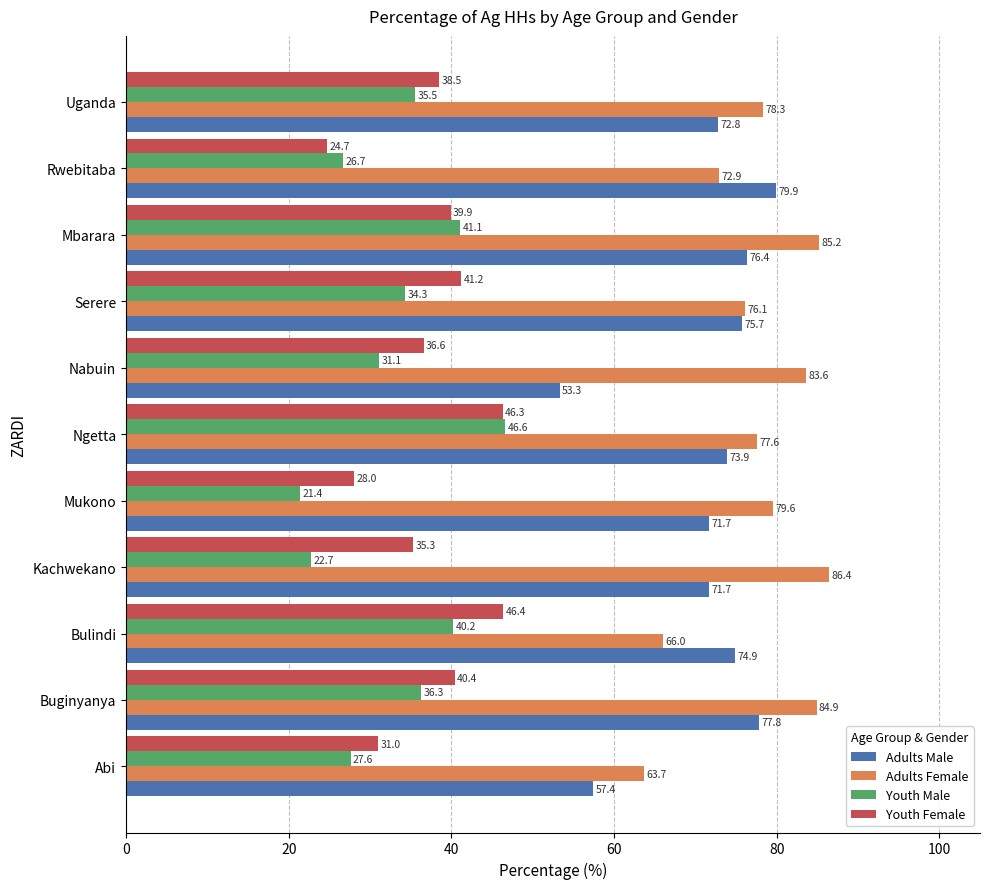

What is the spread (max minus min) of values at Rwebitaba?

55.2